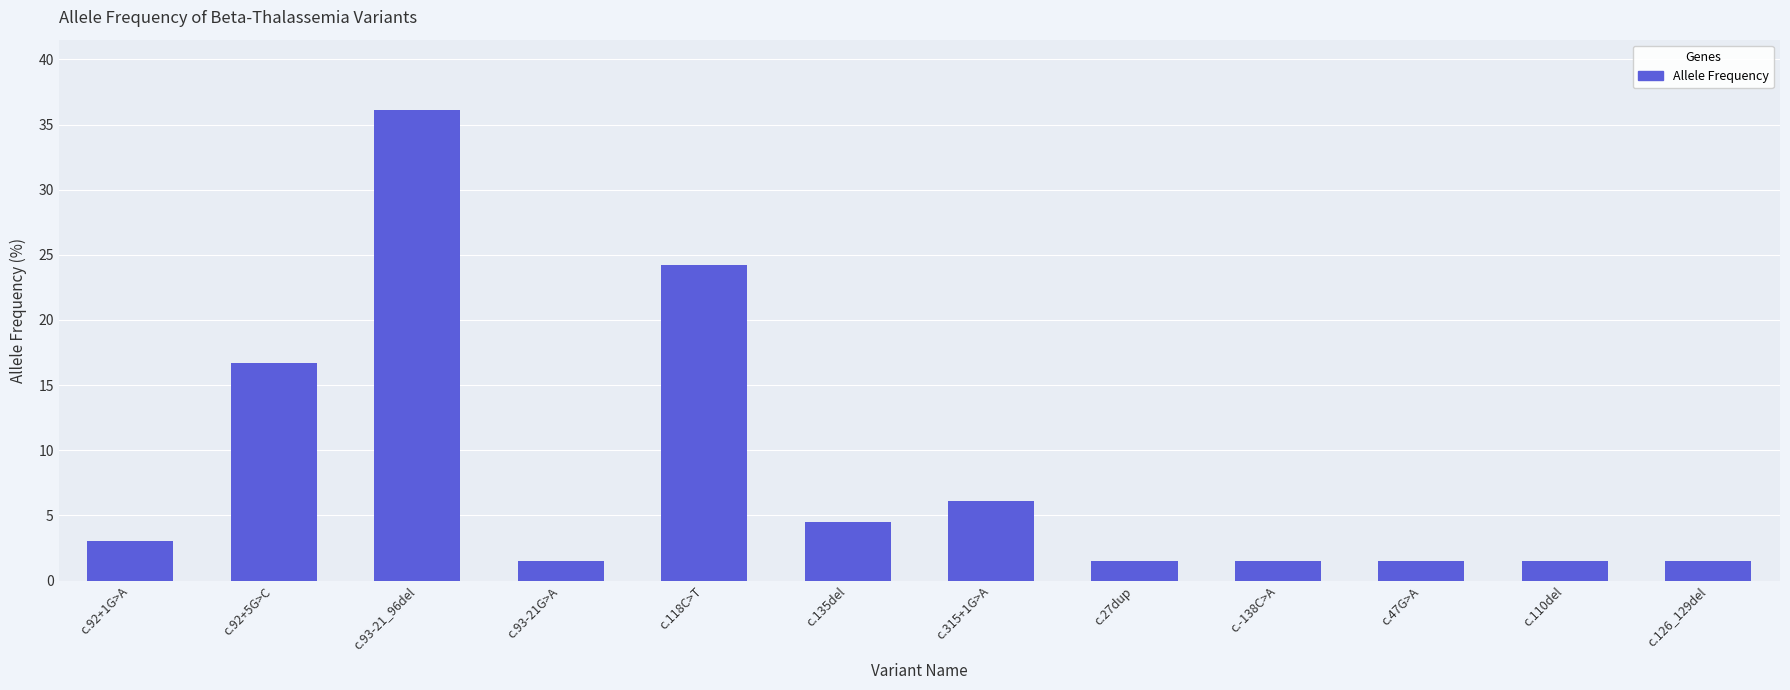

What is the sum of the values at c.315+1G>A and c.126_129del?

7.6